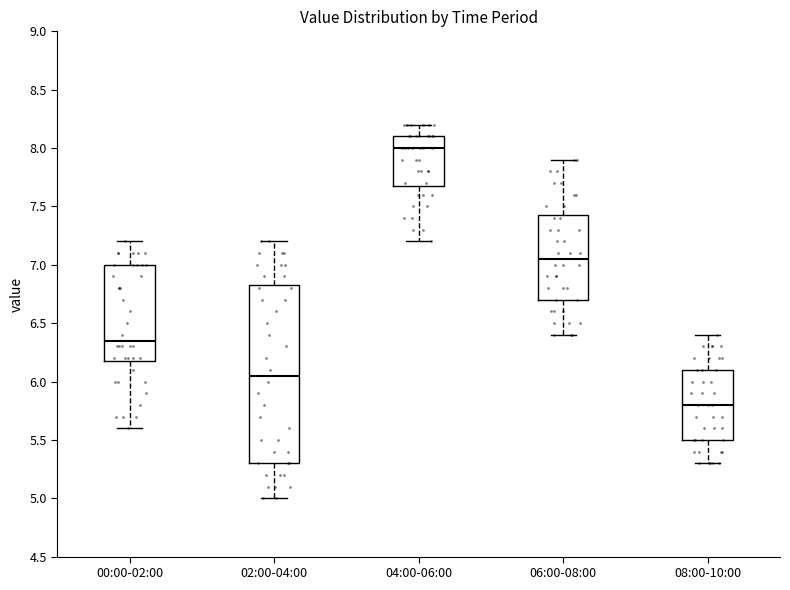

Which box is the tallest, from its lower edge to its upper edge?

02:00-04:00